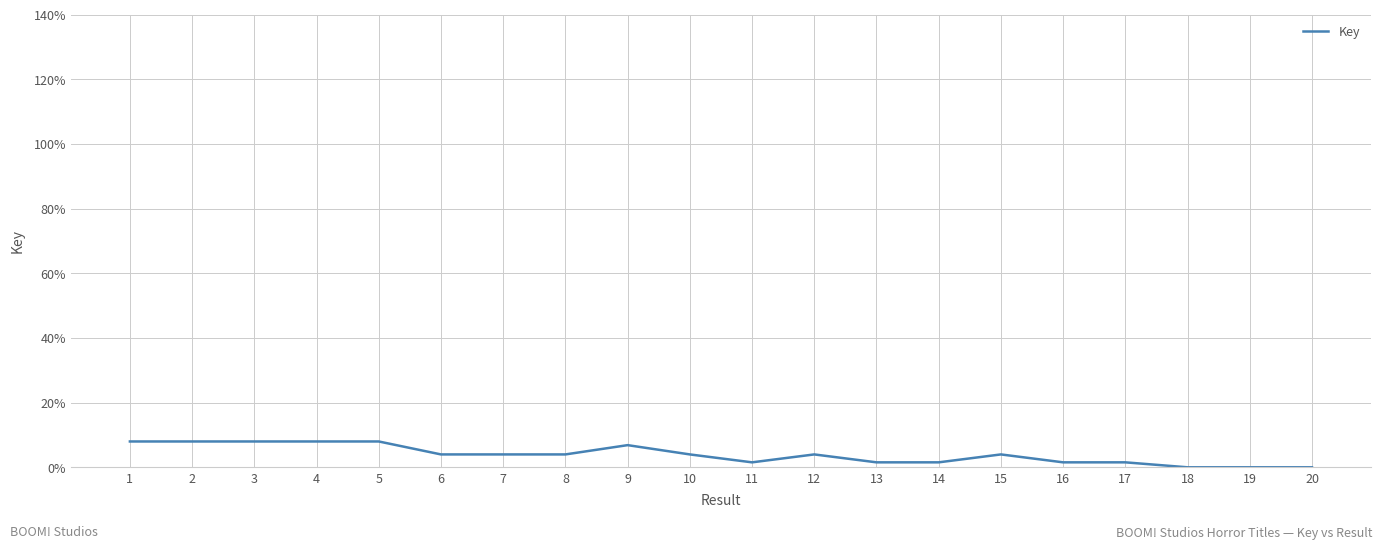

What is the change in value from 2 to 6?

-4.0